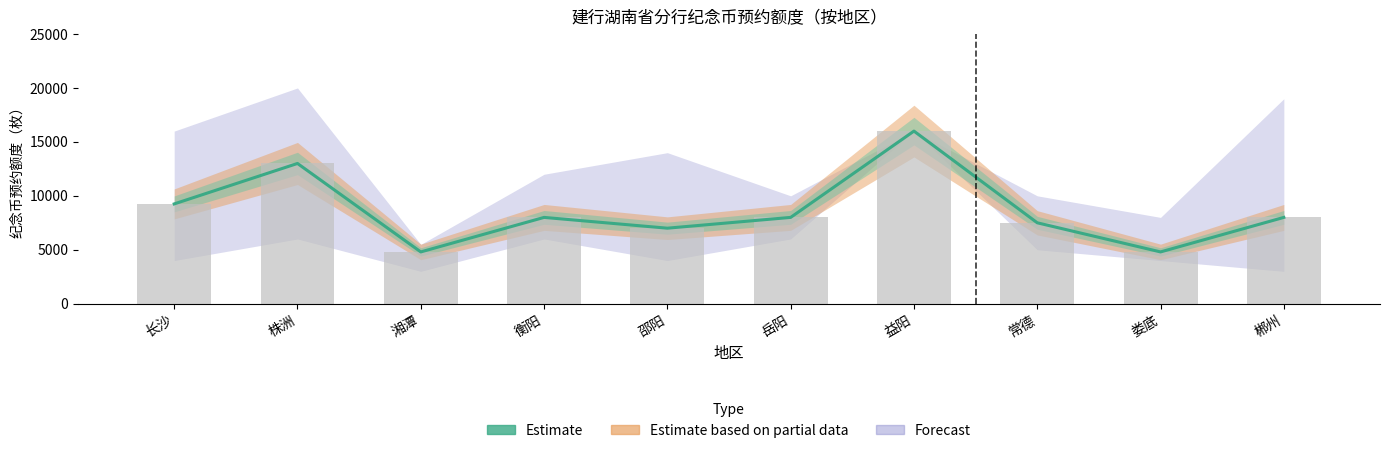

What is the ratio of the value at 衡阳 to the value at 益阳?

0.5